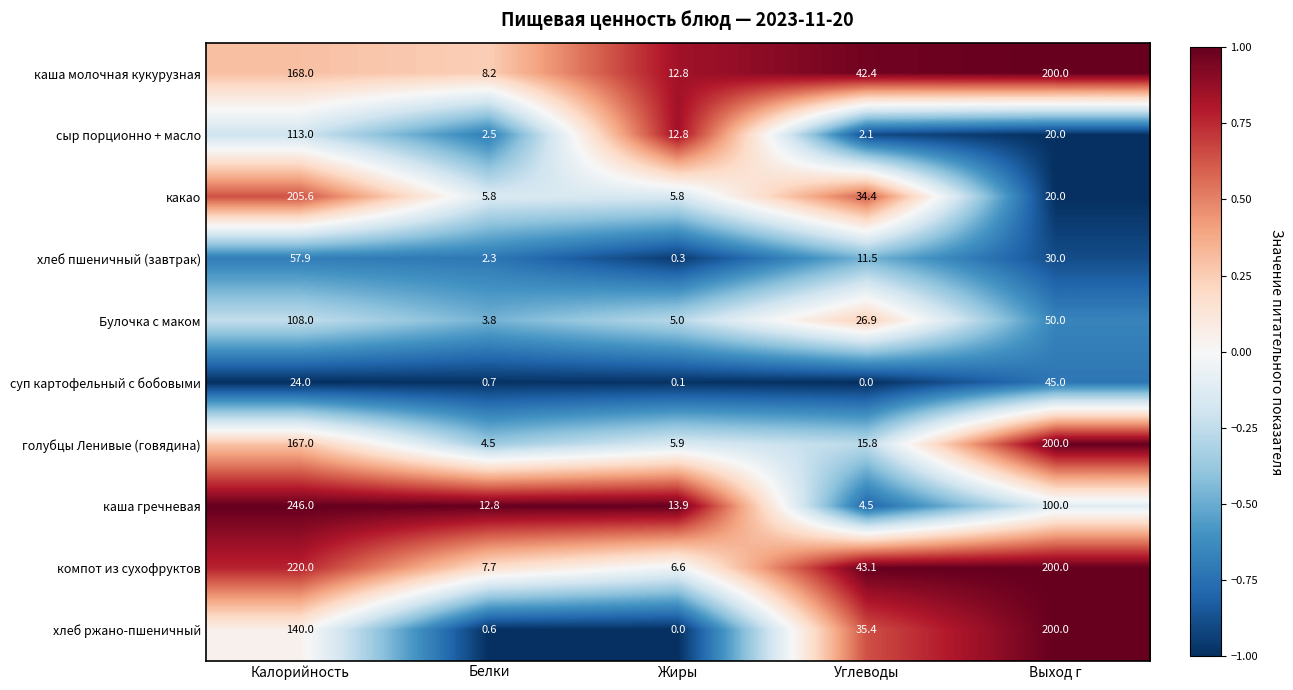

What is the sum of the какао values at Жиры and Выход г?

25.8